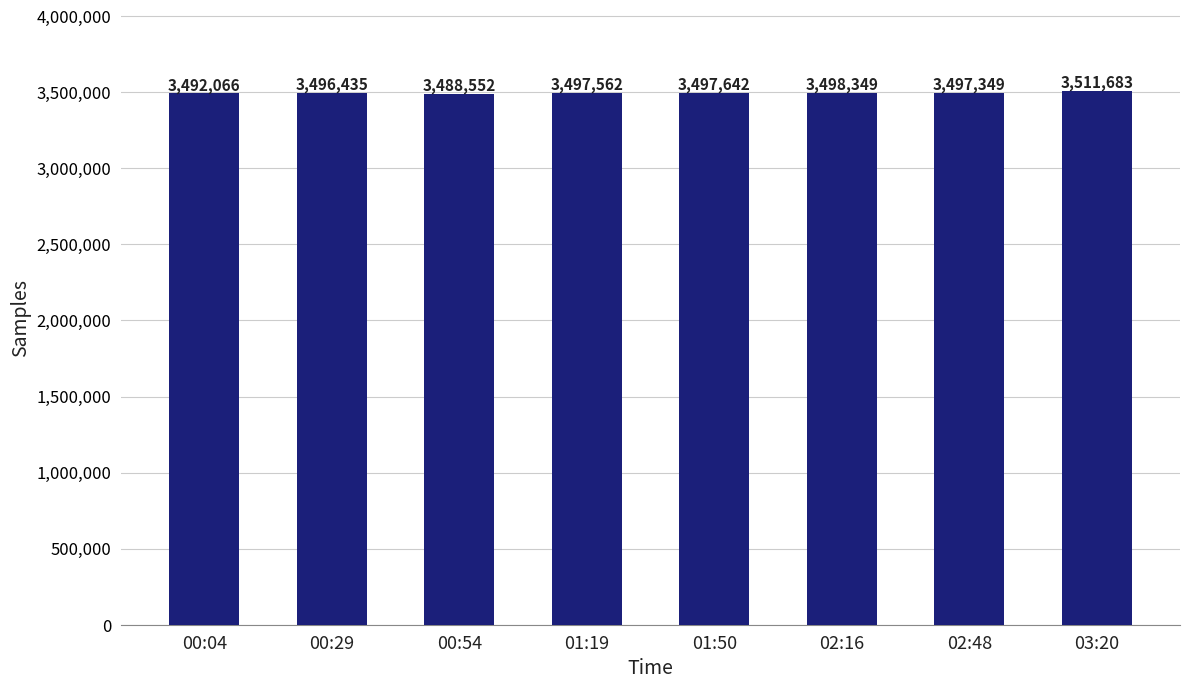

Rank the categories by value from lowest to highest.

00:54, 00:04, 00:29, 02:48, 01:19, 01:50, 02:16, 03:20